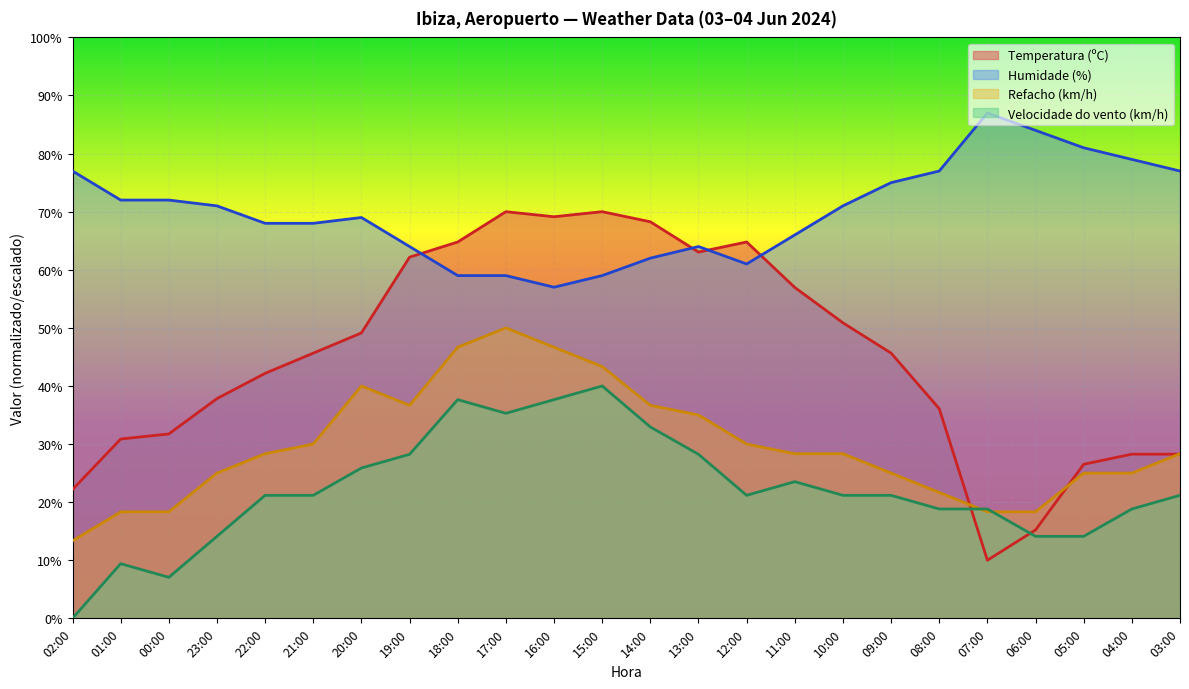

What is the total value across all series at 14:00?

199.9